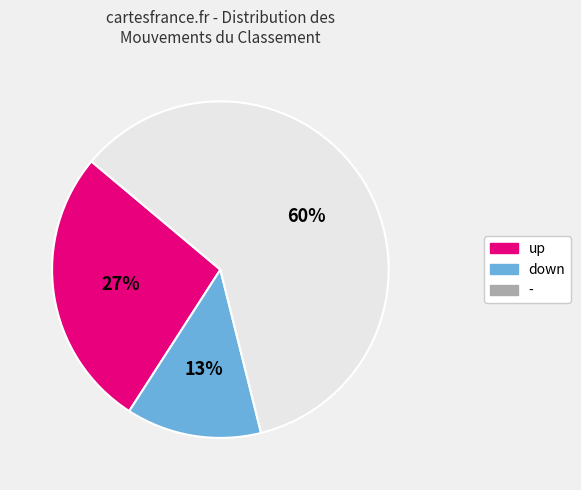

What percentage is the up slice, to the nearest percent?

27%